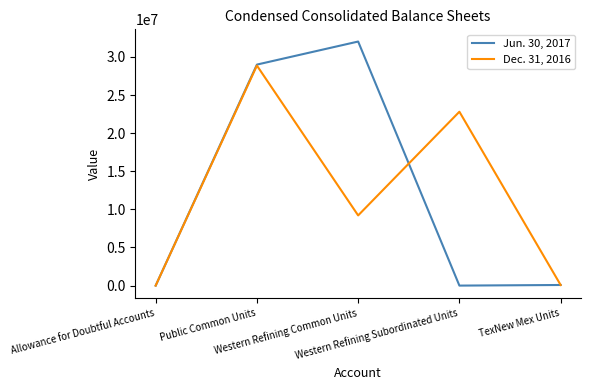

Which series has the widest spread of values?

Jun. 30, 2017